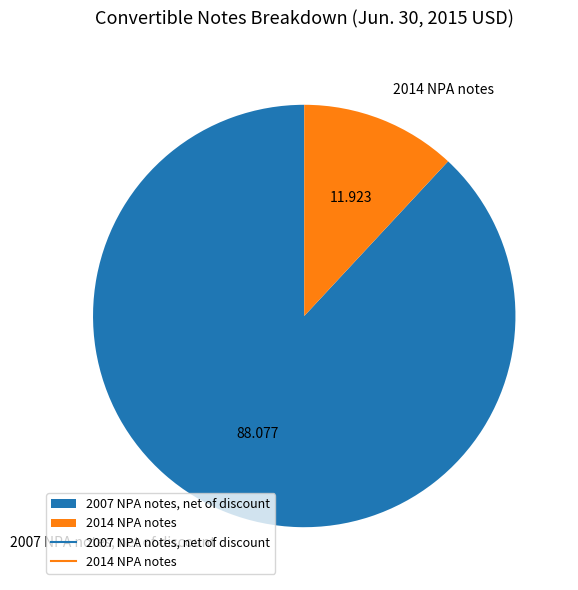

True or false: 2014 NPA notes accounts for 12% of the total.

True